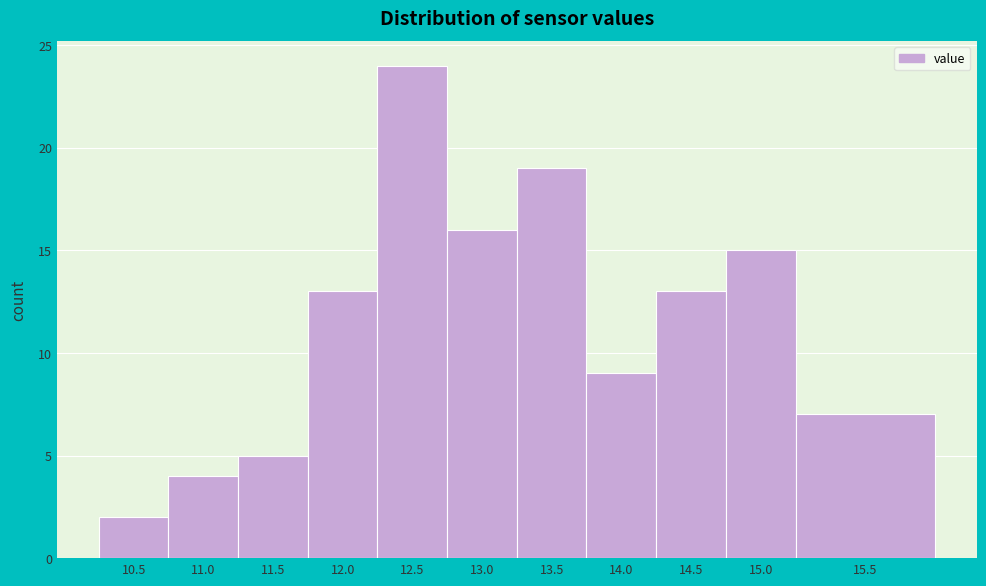

Reading left to right, transcribe all the data shown in this chart.

10.5=2	11.0=4	11.5=5	12.0=13	12.5=24	13.0=16	13.5=19	14.0=9	14.5=13	15.0=15	15.5=7